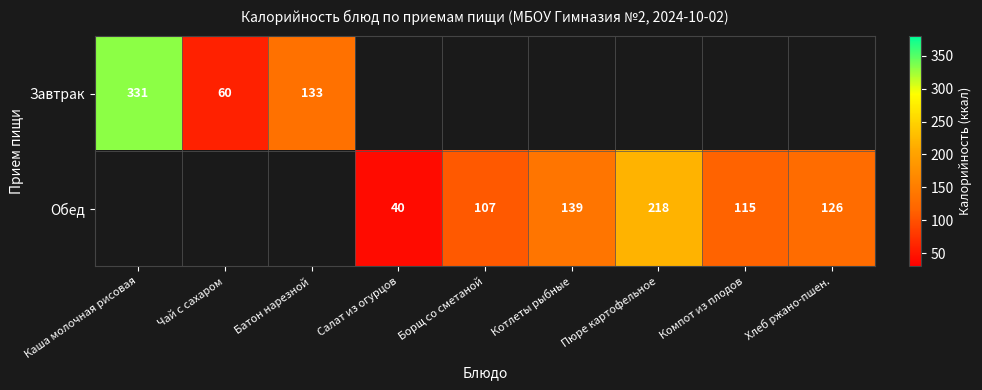

Which label corresponds to the smallest value in the chart?

Салат из огурцов